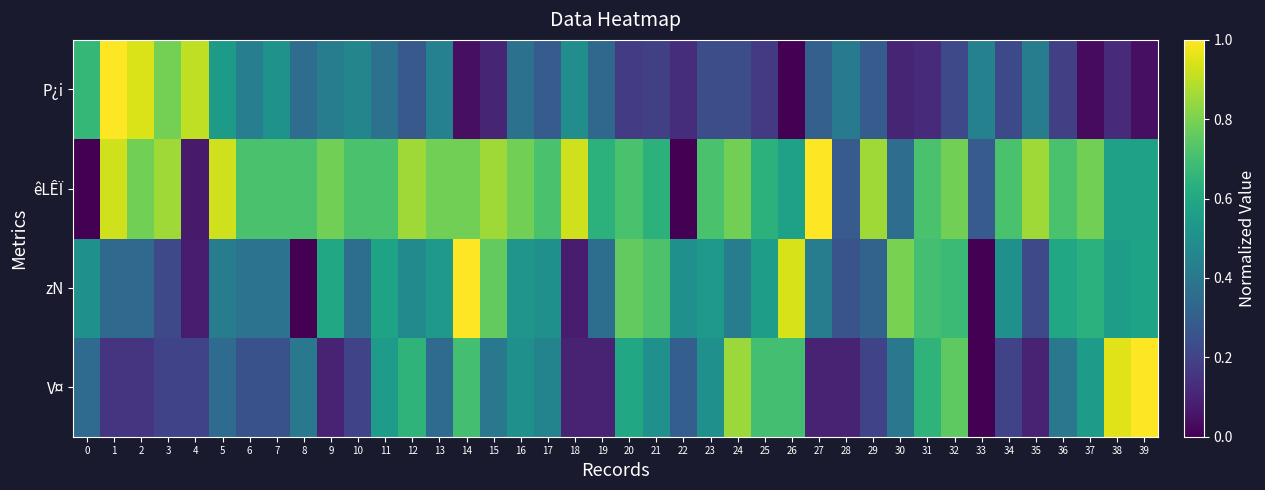

Reading left to right, transcribe all the data shown in this chart.

V¤: 0=0.3	1=0.1	2=0.1	3=0.2	4=0.2	5=0.3	6=0.2	7=0.2	8=0.4	9=0.1	10=0.2	11=0.6	12=0.7	13=0.3	14=0.7	15=0.4	16=0.5	17=0.5	18=0.1	19=0.1	20=0.6	21=0.5	22=0.3	23=0.5	24=0.8	25=0.7	26=0.7	27=0.1	28=0.1	29=0.2	30=0.4	31=0.7	32=0.8	33=0.0	34=0.2	35=0.1	36=0.4	37=0.6	38=0.9	39=1.0
zN: 0=0.5	1=0.3	2=0.3	3=0.2	4=0.1	5=0.4	6=0.4	7=0.4	8=0.0	9=0.6	10=0.4	11=0.6	12=0.5	13=0.5	14=1.0	15=0.8	16=0.5	17=0.5	18=0.1	19=0.4	20=0.8	21=0.7	22=0.5	23=0.5	24=0.4	25=0.6	26=0.9	27=0.4	28=0.3	29=0.3	30=0.8	31=0.7	32=0.7	33=0.0	34=0.5	35=0.2	36=0.6	37=0.6	38=0.6	39=0.6
êLÊÏ: 0=0.0	1=0.9	2=0.8	3=0.9	4=0.1	5=0.9	6=0.7	7=0.7	8=0.7	9=0.8	10=0.7	11=0.7	12=0.9	13=0.8	14=0.8	15=0.9	16=0.8	17=0.7	18=0.9	19=0.6	20=0.7	21=0.6	22=0.0	23=0.7	24=0.8	25=0.6	26=0.6	27=1.0	28=0.3	29=0.9	30=0.4	31=0.7	32=0.8	33=0.3	34=0.7	35=0.9	36=0.7	37=0.8	38=0.6	39=0.6
P¿i: 0=0.7	1=1.0	2=0.9	3=0.8	4=0.9	5=0.5	6=0.4	7=0.5	8=0.4	9=0.4	10=0.5	11=0.4	12=0.3	13=0.4	14=0.0	15=0.1	16=0.4	17=0.3	18=0.5	19=0.3	20=0.2	21=0.2	22=0.1	23=0.2	24=0.2	25=0.2	26=0.0	27=0.3	28=0.4	29=0.3	30=0.1	31=0.1	32=0.2	33=0.4	34=0.2	35=0.4	36=0.2	37=0.0	38=0.1	39=0.0